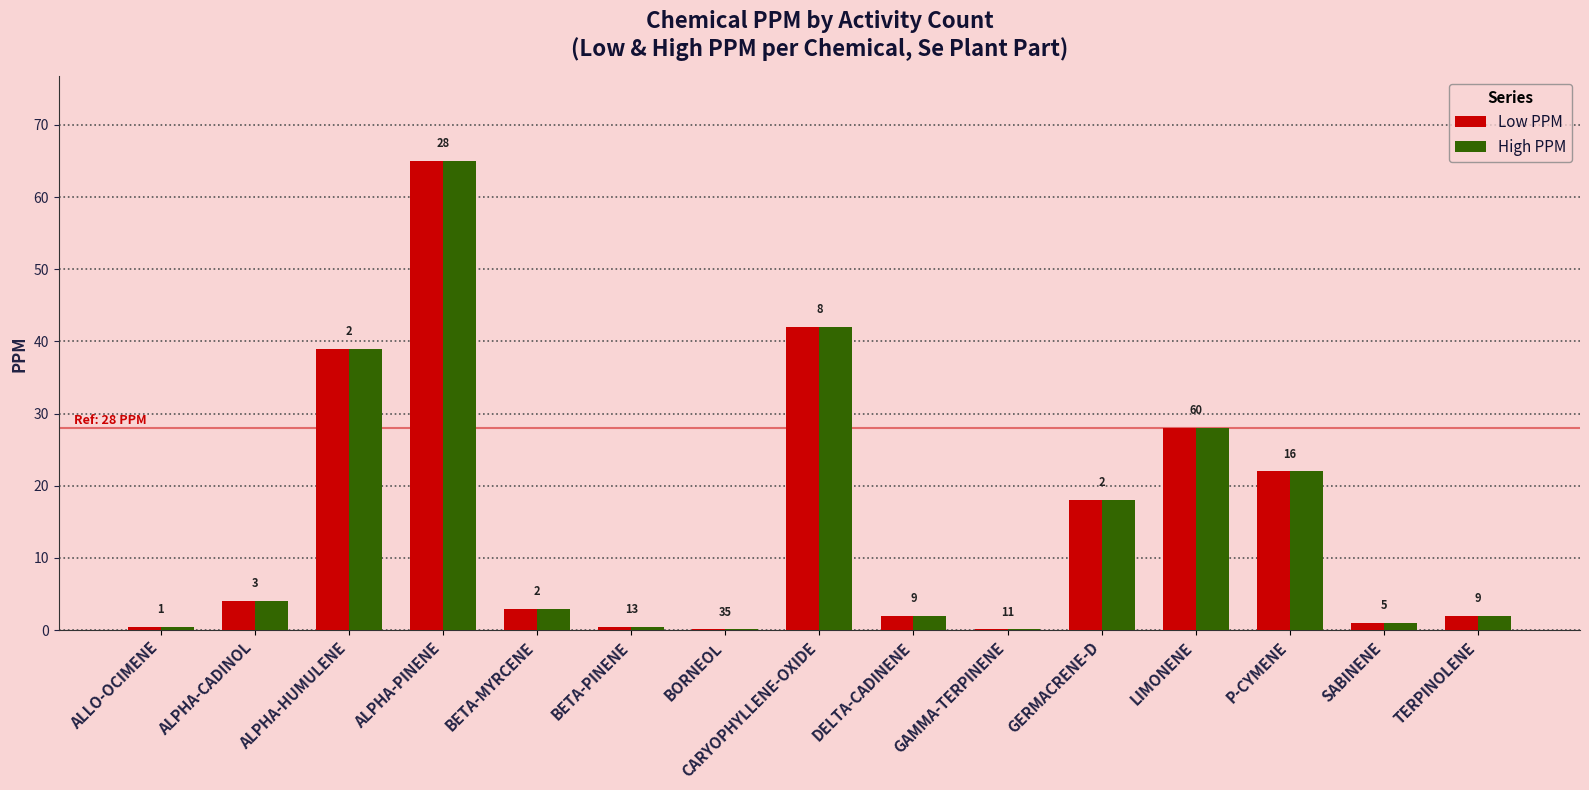

Which series has the widest spread of values?

Low PPM